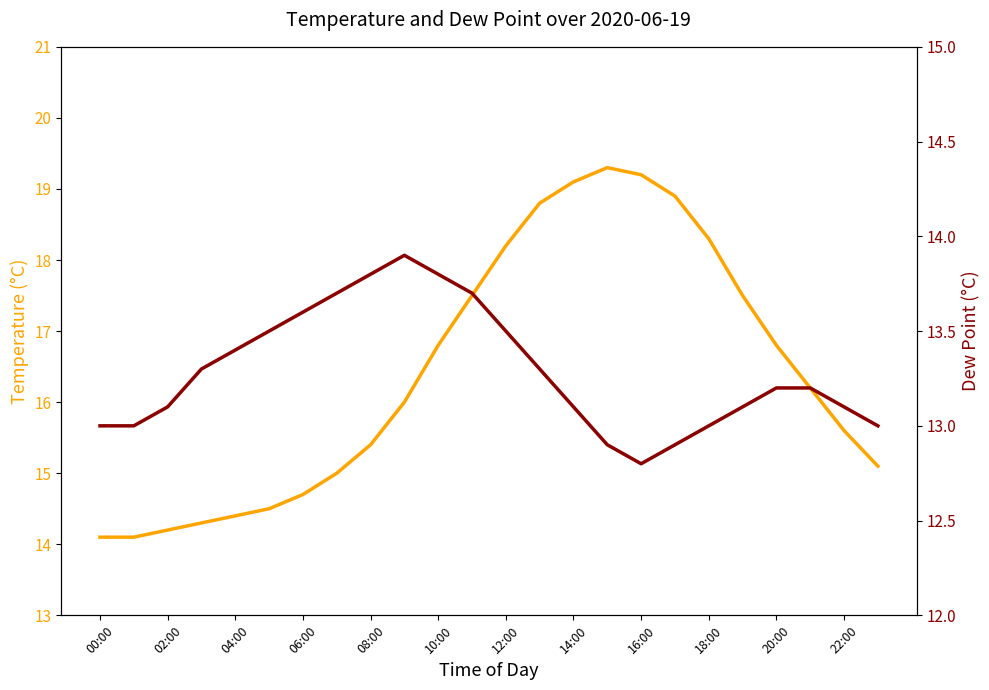

What is the average value of the temp series?

16.4